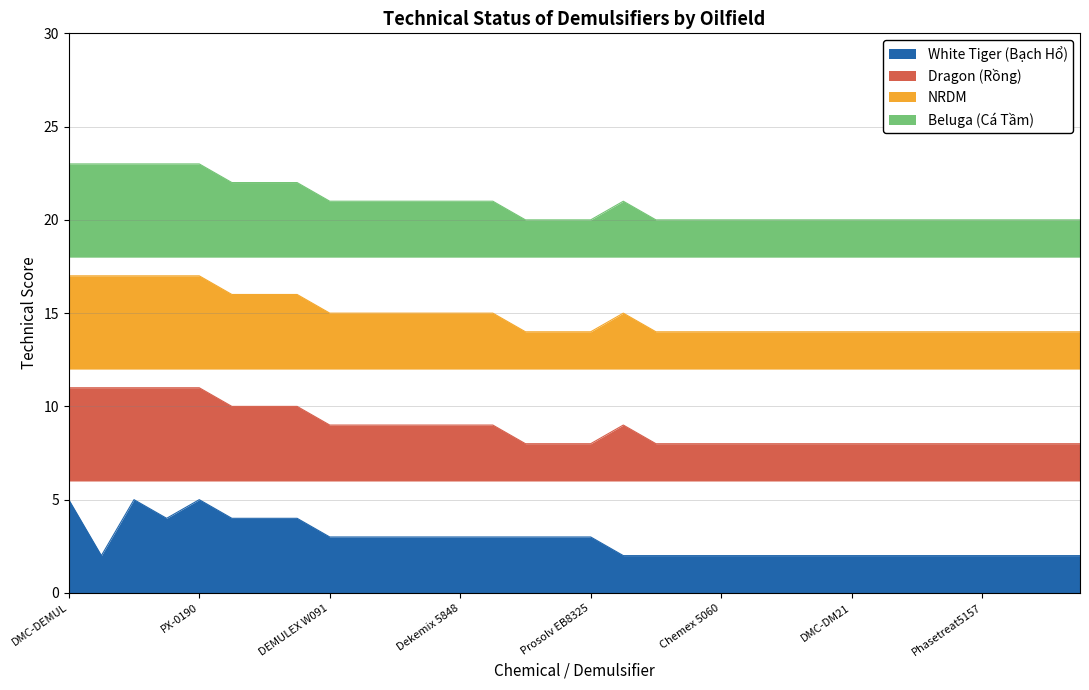

What is the total value across all series at DMO-86133?

48